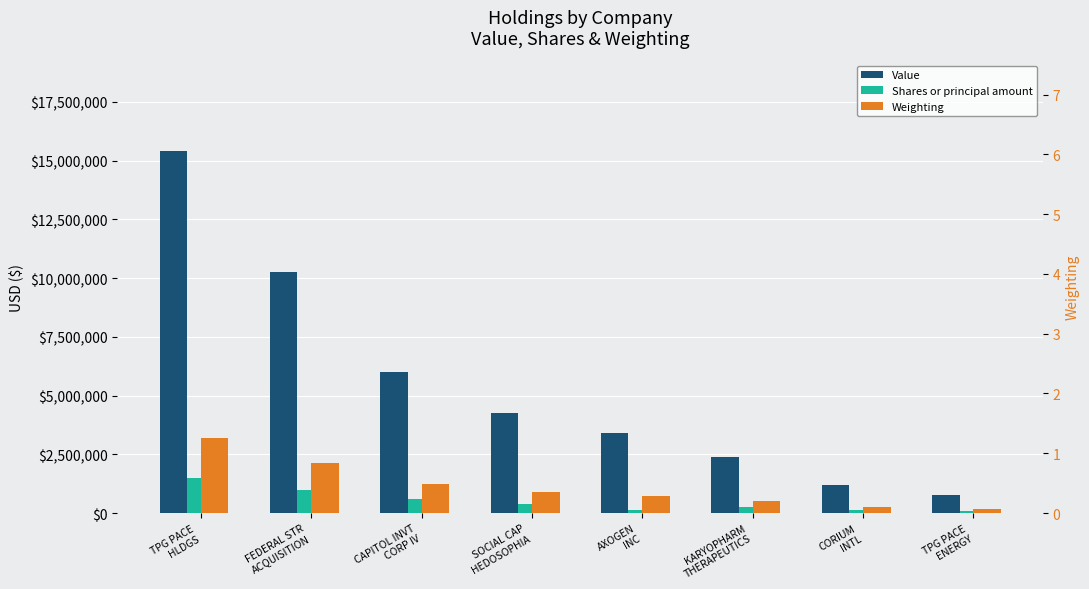

What is the greatest value displayed?

15413000.0